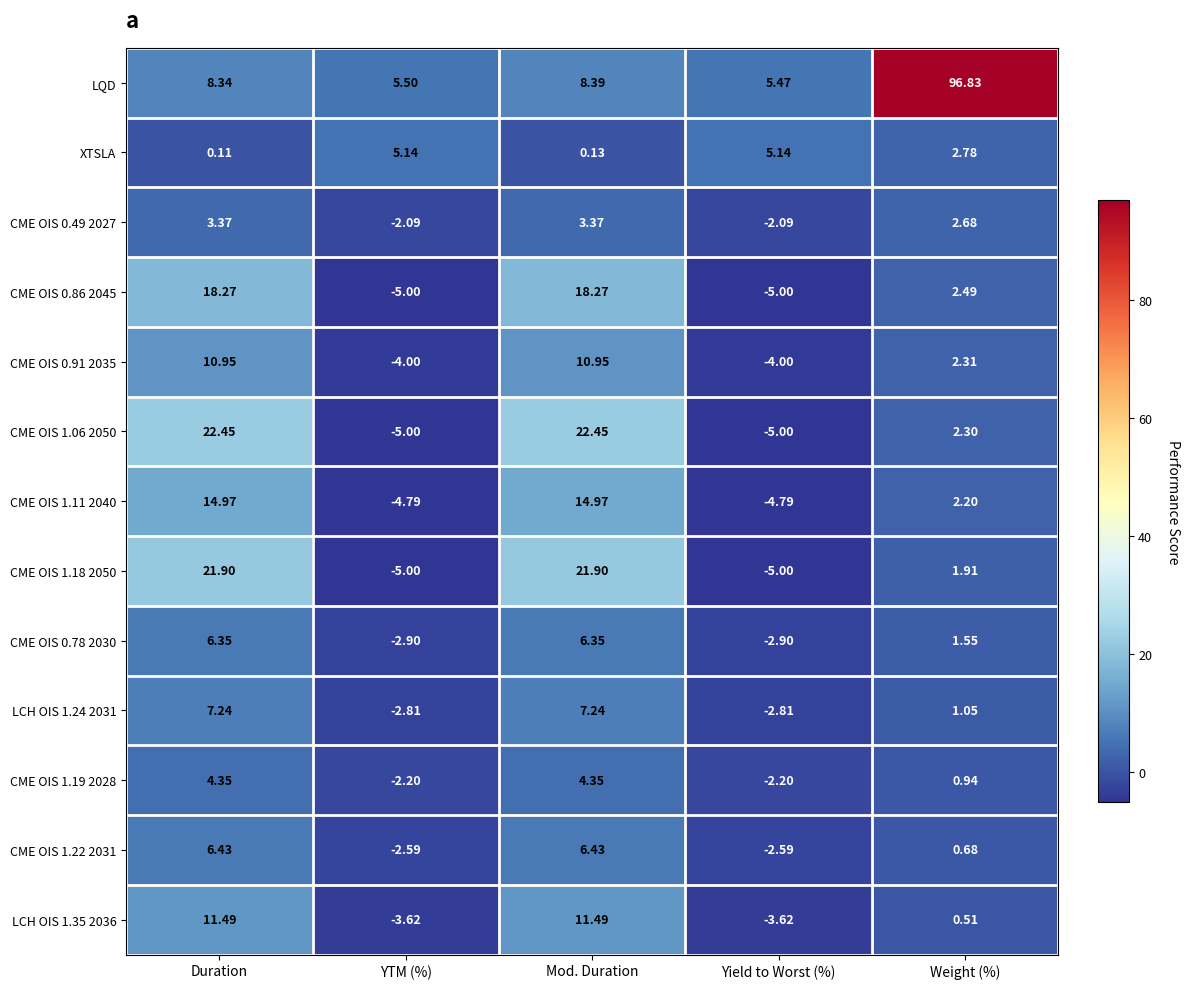

Which series changed the most between Duration and Weight (%)?

LQD